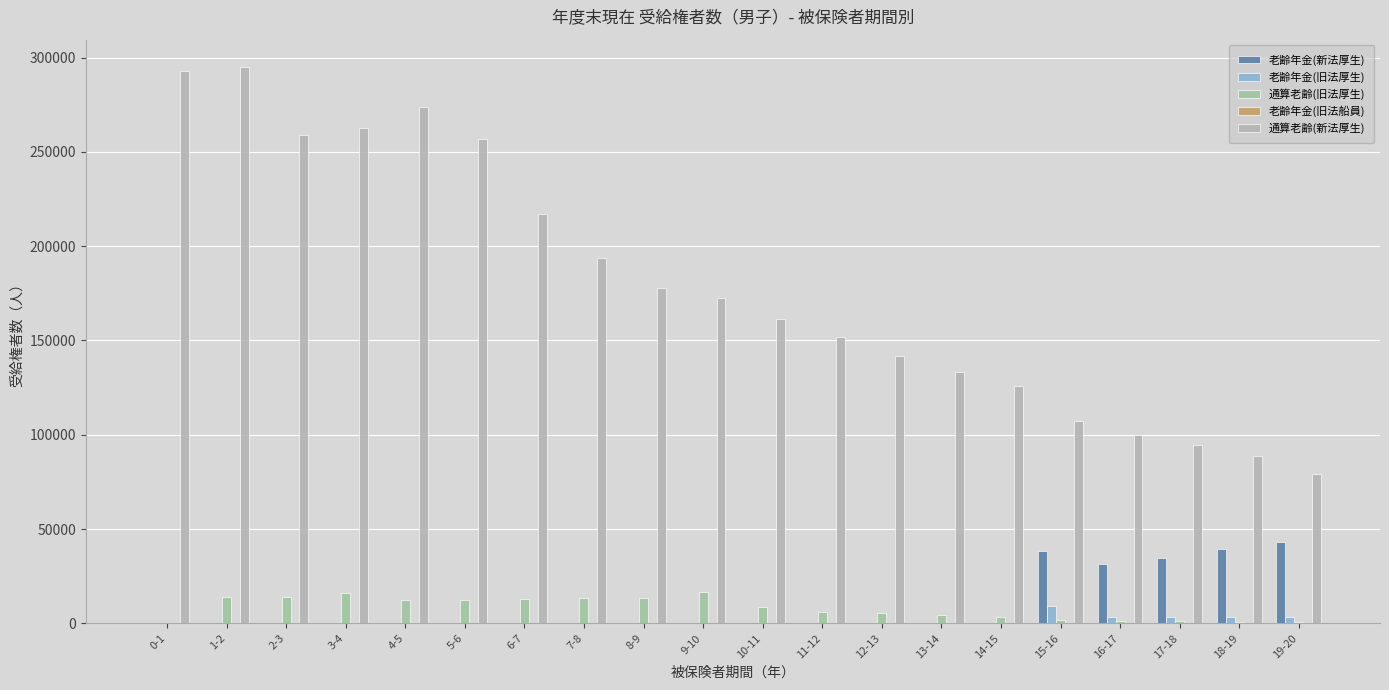

Between 2-3 and 11-12, which series saw the biggest shift?

通算老齢(新法厚生)